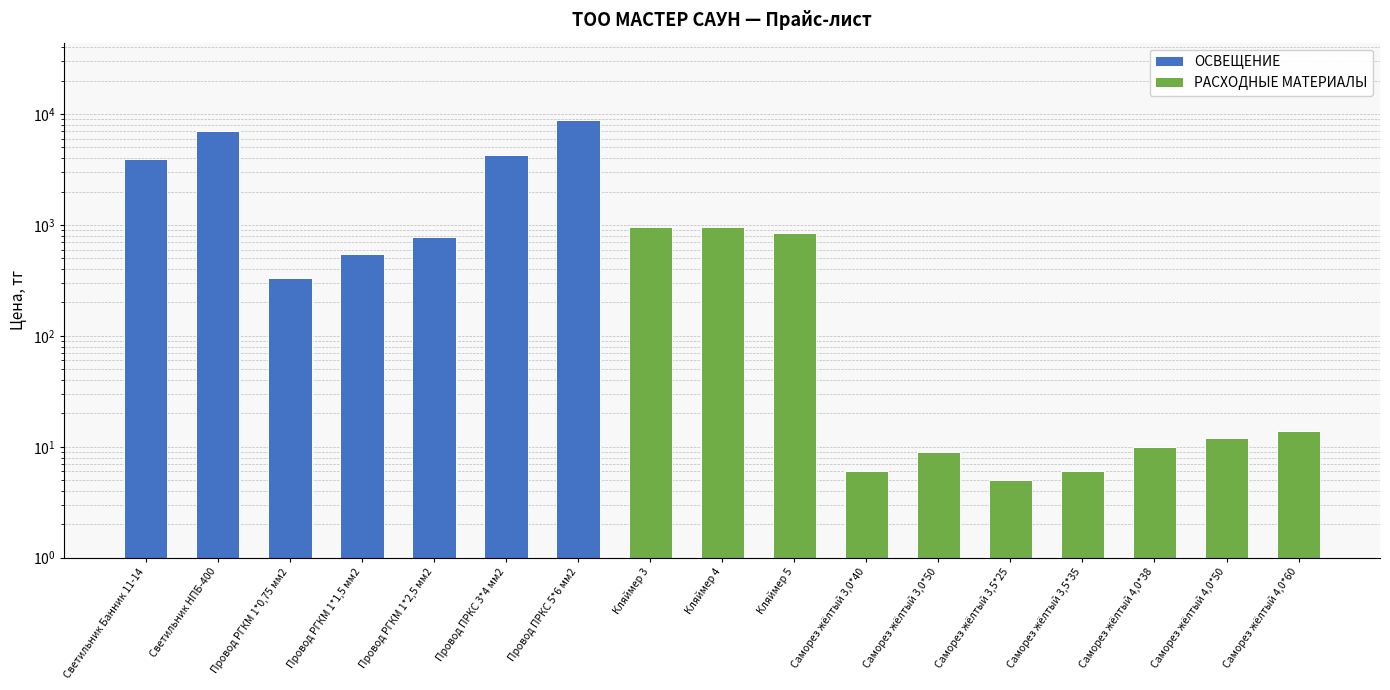

Rank the categories by value from highest to lowest.

Провод ПРКС 5*6 мм2, Светильник НПБ-400, Провод ПРКС 3*4 мм2, Светильник Банник 11-14, Провод РГКМ 1*2,5 мм2, Провод РГКМ 1*1,5 мм2, Провод РГКМ 1*0,75 мм2